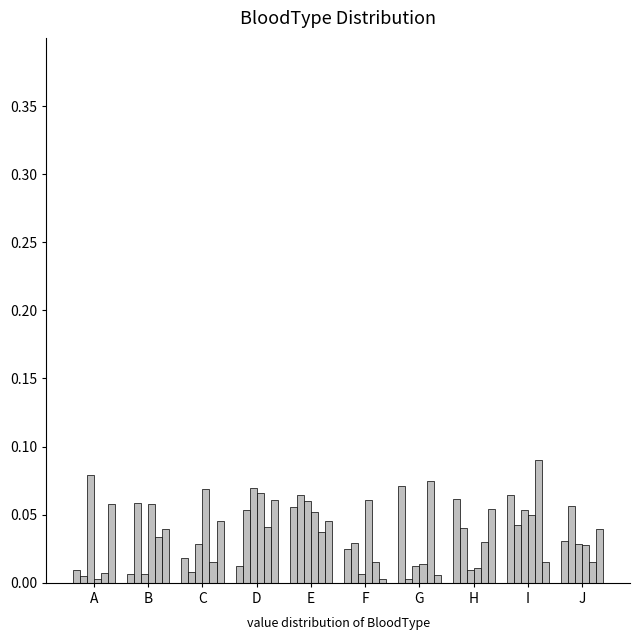

How many bars are there in each group?

6